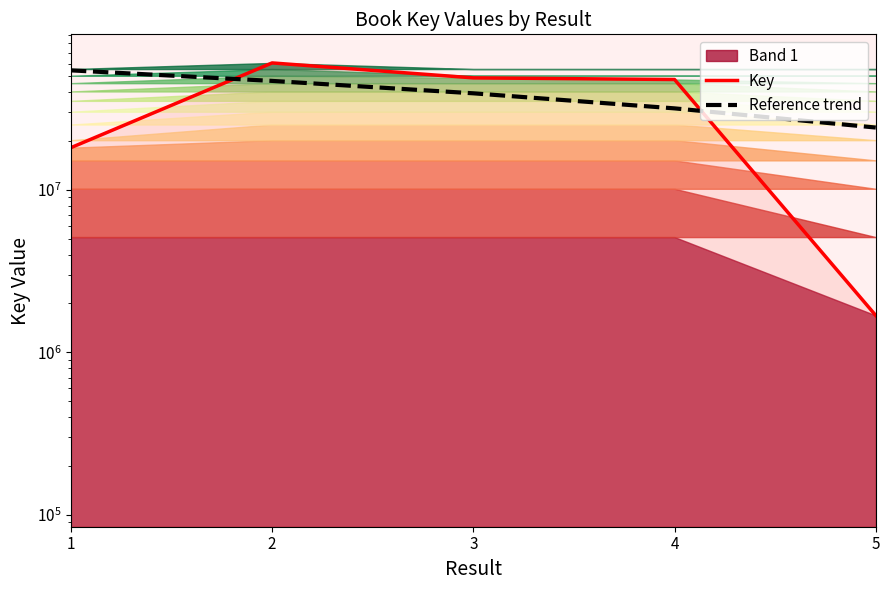

The Key series shows 60588163.0 at 2. True or false?

True